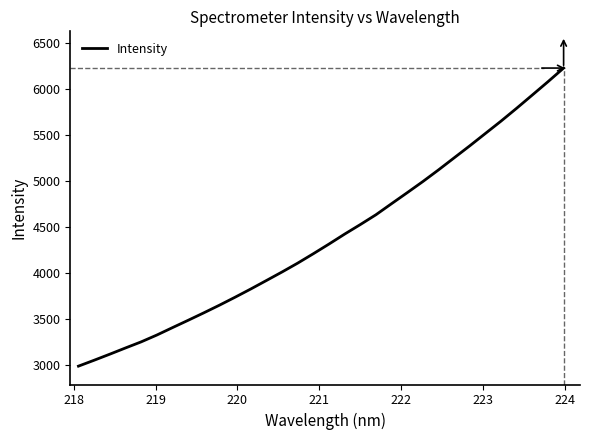

What is the maximum value shown in the chart?

6228.6